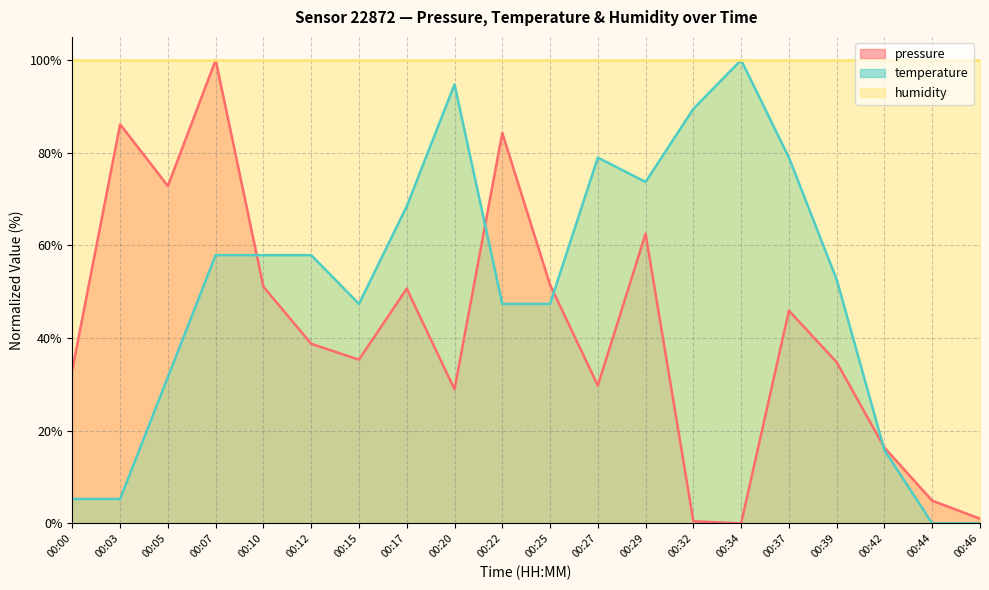

In temperature, how many points are lower than both neighbors (excluding endpoints)?

2